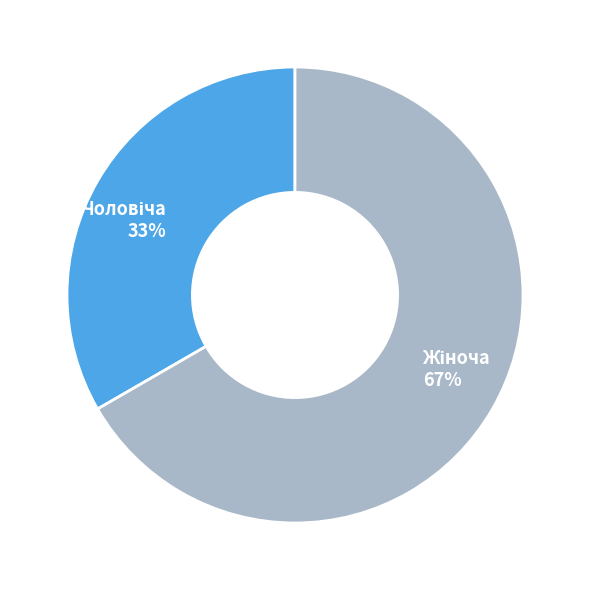

Does any single category account for the majority?

Yes